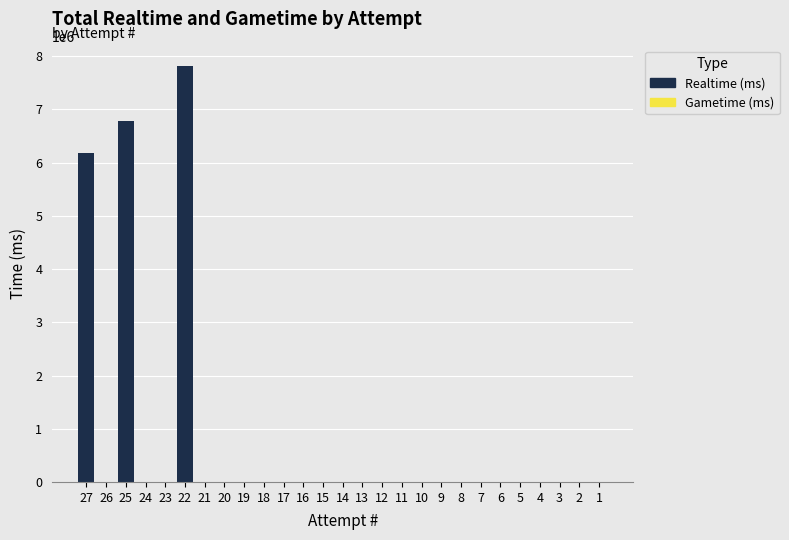

The value at 1 is -5047017. True or false?

False